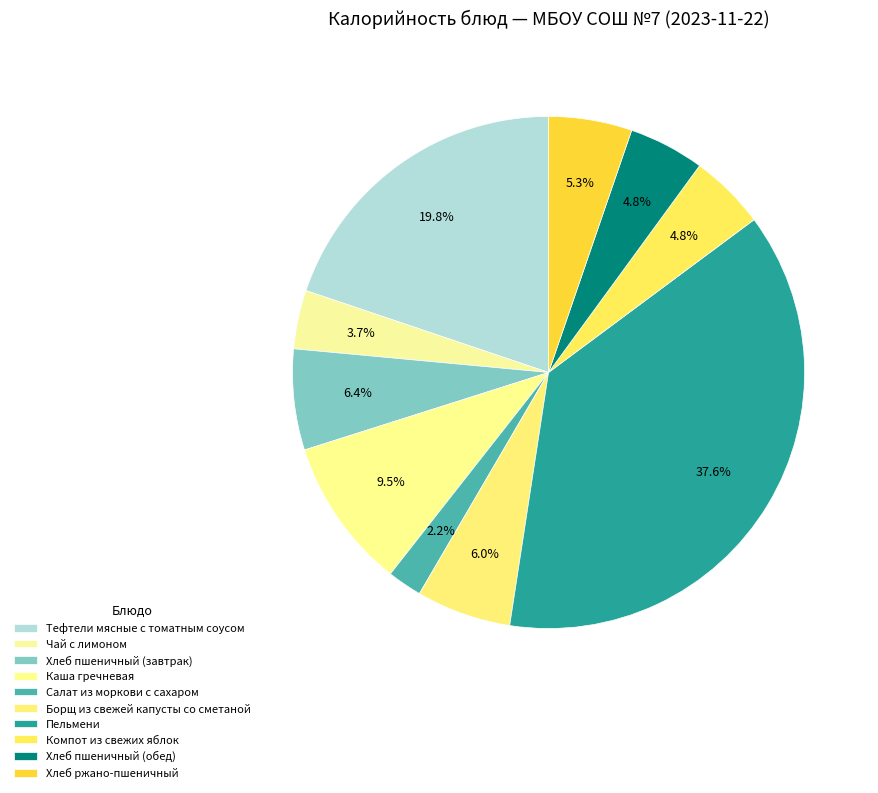

True or false: Хлеб пшеничный (обед) accounts for 5% of the total.

True